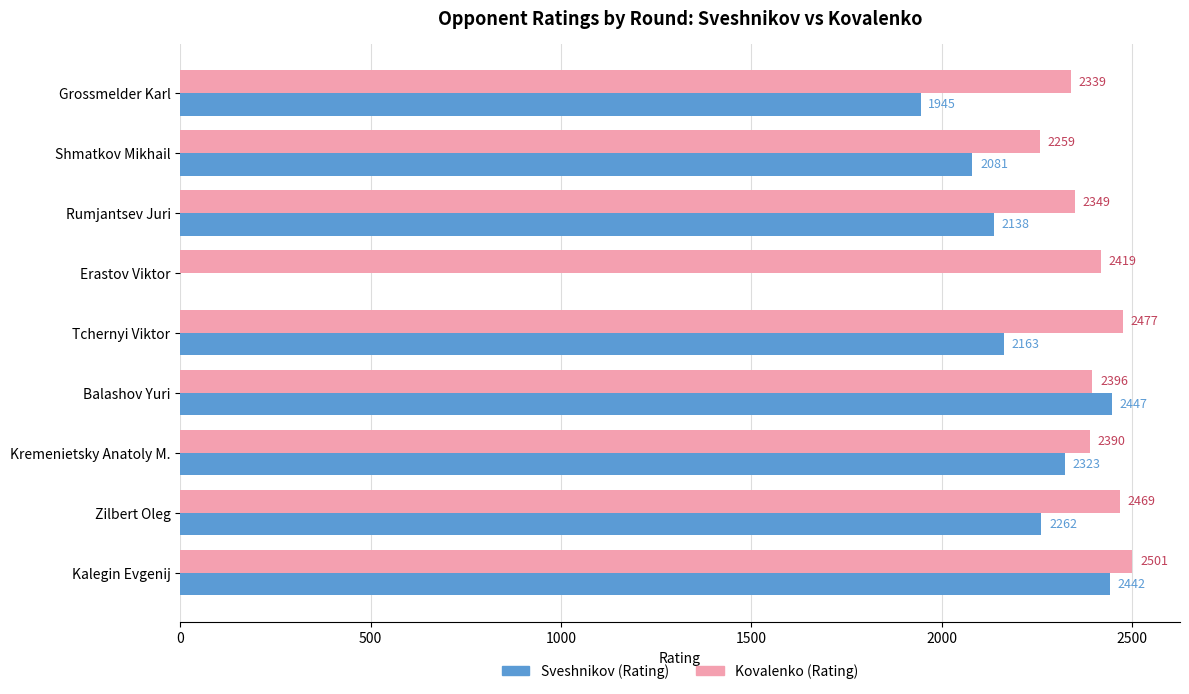

What is the sum of the Kovalenko (Rating) values at Zilbert Oleg and Kalegin Evgenij?

4970